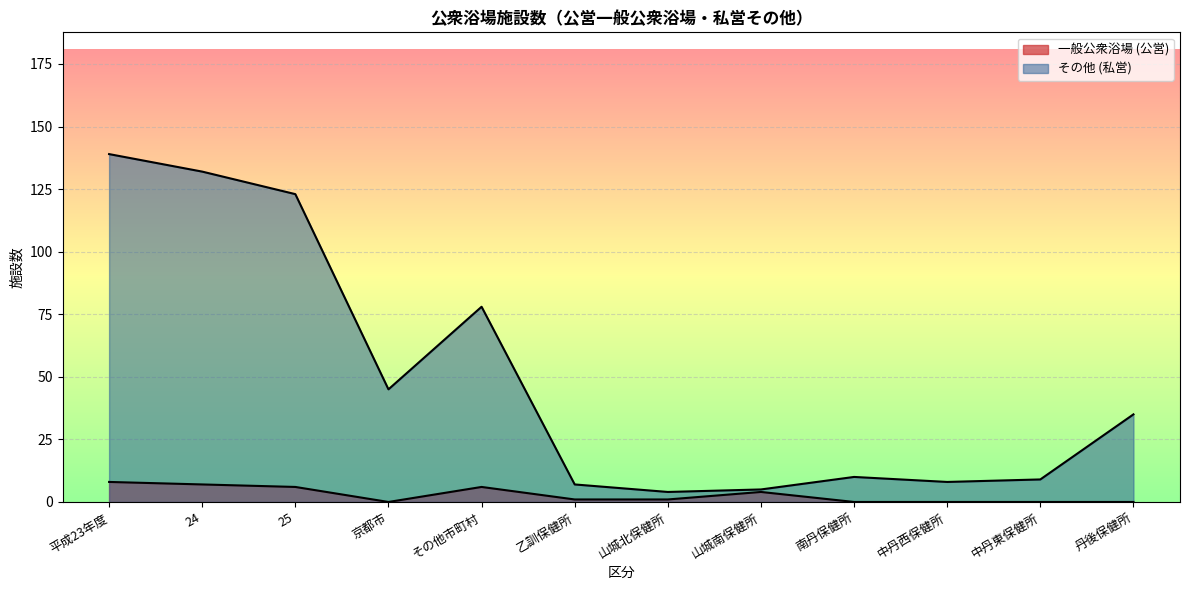

What is the label of the 4th point from the right?

南丹保健所